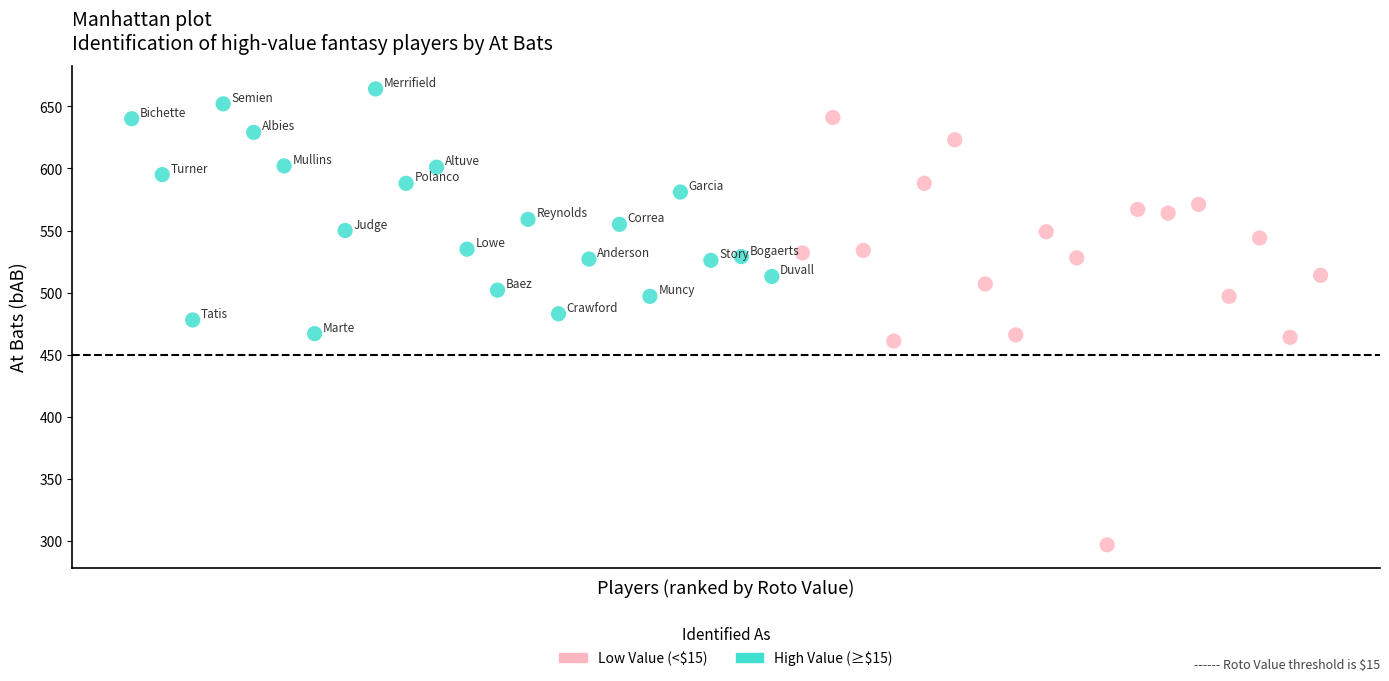

Which series has the widest spread of Y values?

Low Value (<$15)